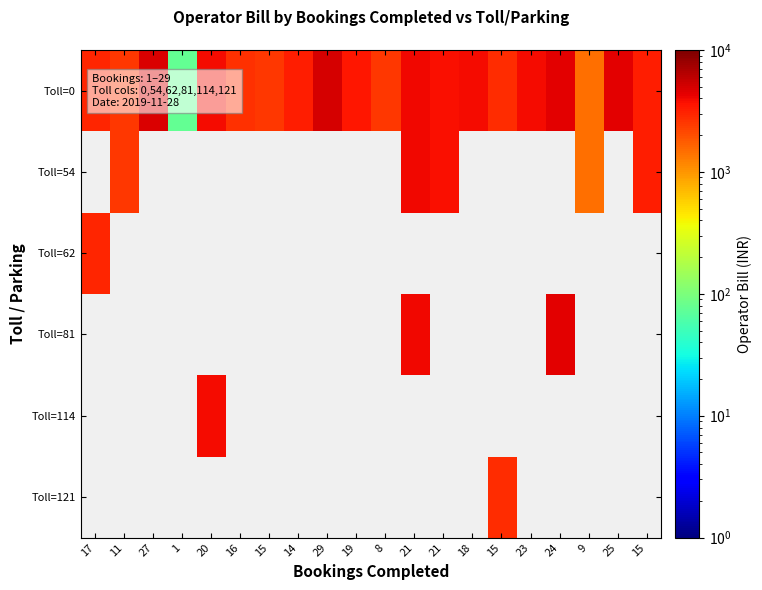

At how many categories does at least one series exceed 2578?

15